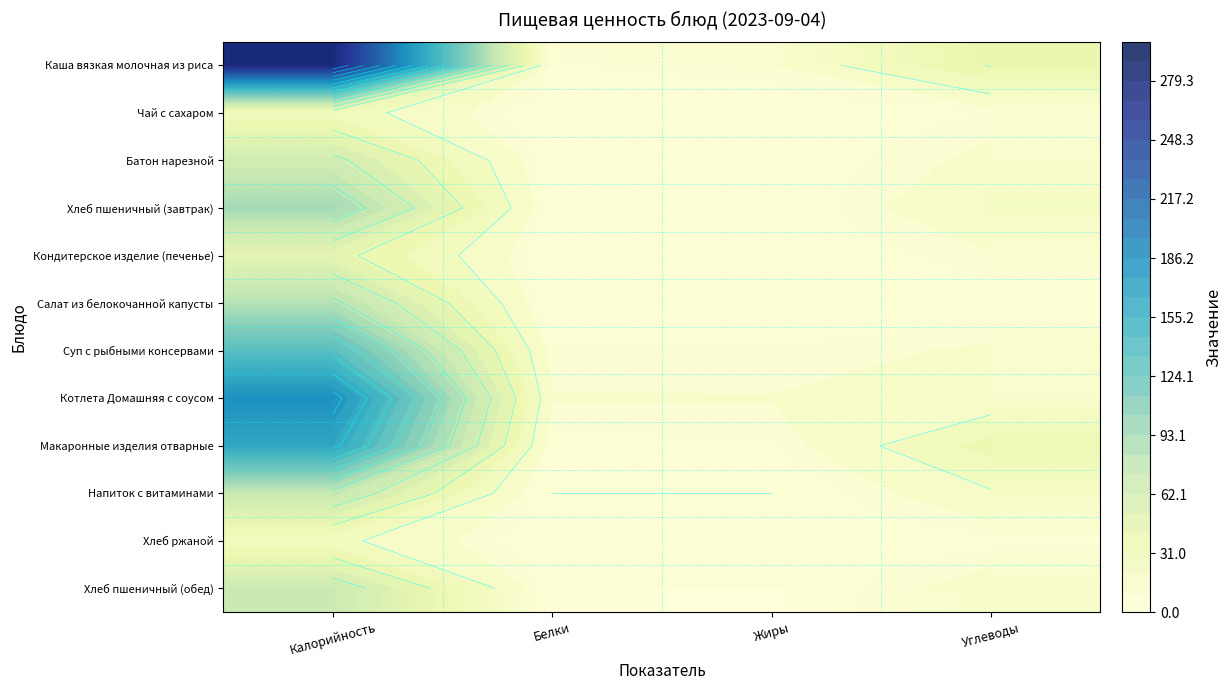

What is the sum of the Хлеб ржаной values at Жиры and Белки?

0.7